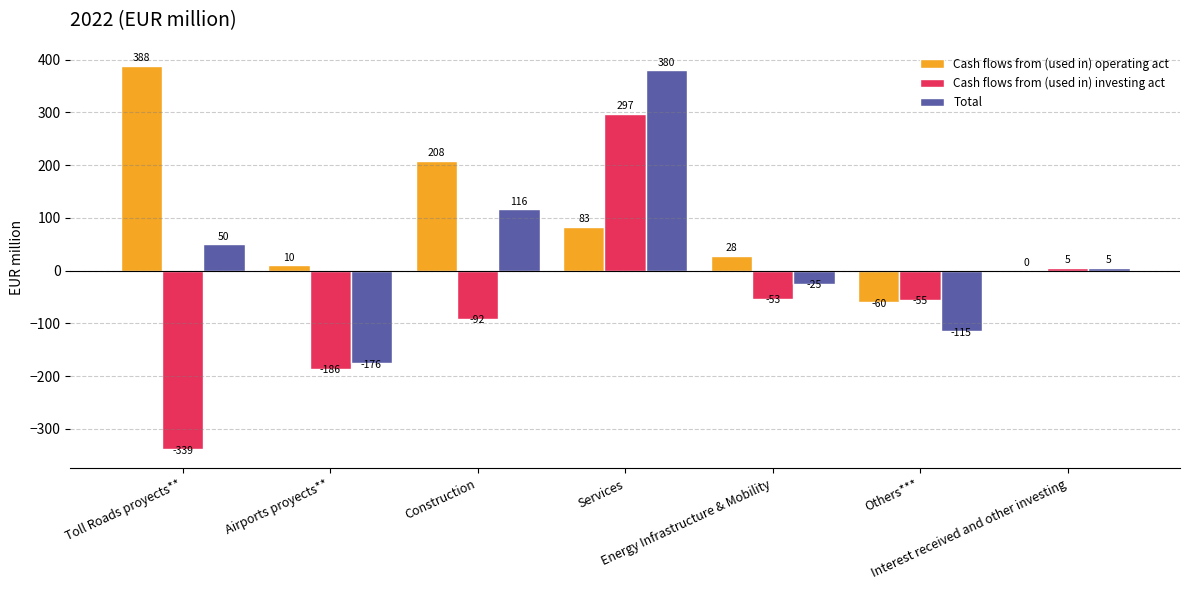

Are the bars grouped side by side (vs. stacked)?

Yes